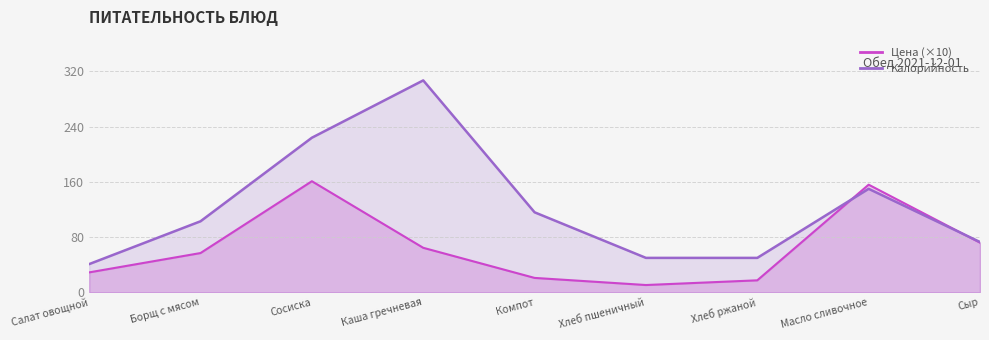

At which label does Калорийность reach its minimum?

Салат овощной